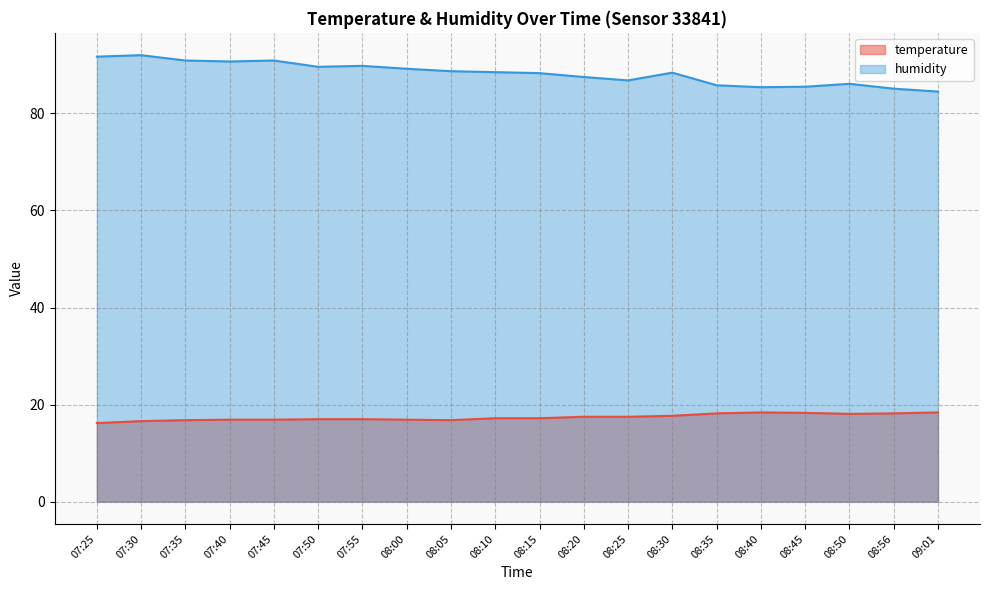

Which label corresponds to the smallest value in the chart?

07:25